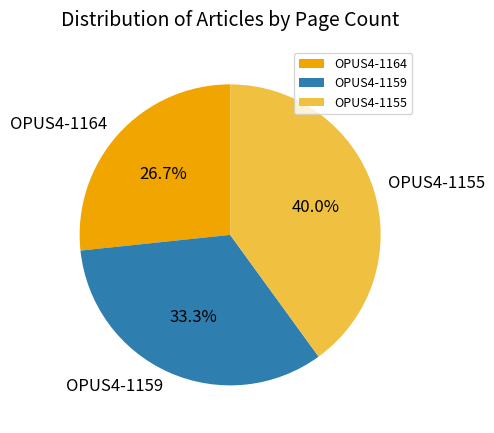

To the nearest percent, what is the average slice percentage?

33%